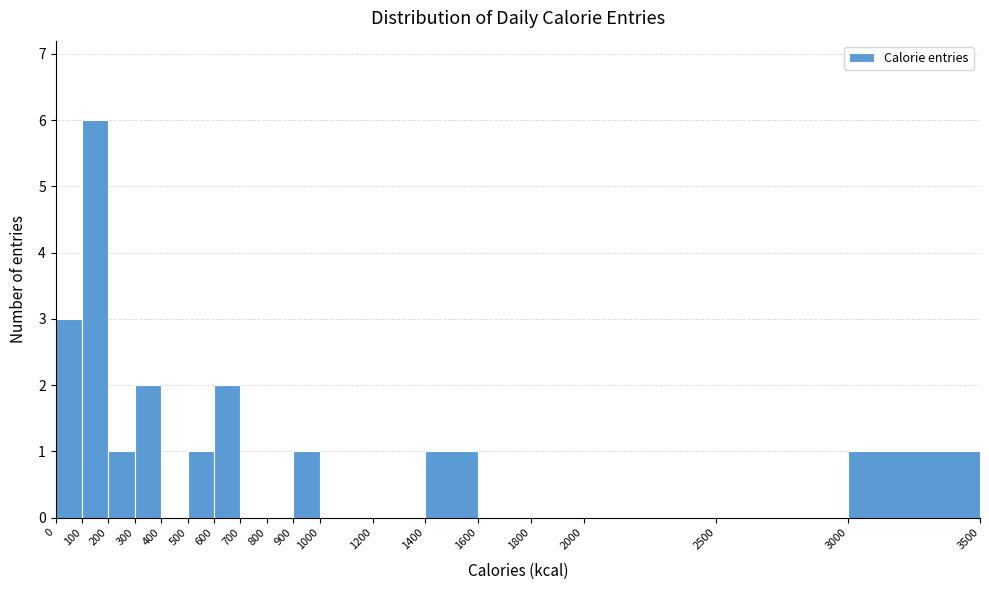

Reading left to right, transcribe this chart: for each bar, give the range it covers on the x-axis and its height. The values are not printed on the chart, so give them approximately, as read against the axis.

0 to 100: 3
100 to 200: 6
200 to 300: 1
300 to 400: 2
400 to 500: 0
500 to 600: 1
600 to 700: 2
700 to 800: 0
800 to 900: 0
900 to 1000: 1
1000 to 1200: 0
1200 to 1400: 0
1400 to 1600: 1
1600 to 1800: 0
1800 to 2000: 0
2000 to 2500: 0
2500 to 3000: 0
3000 to 3500: 1